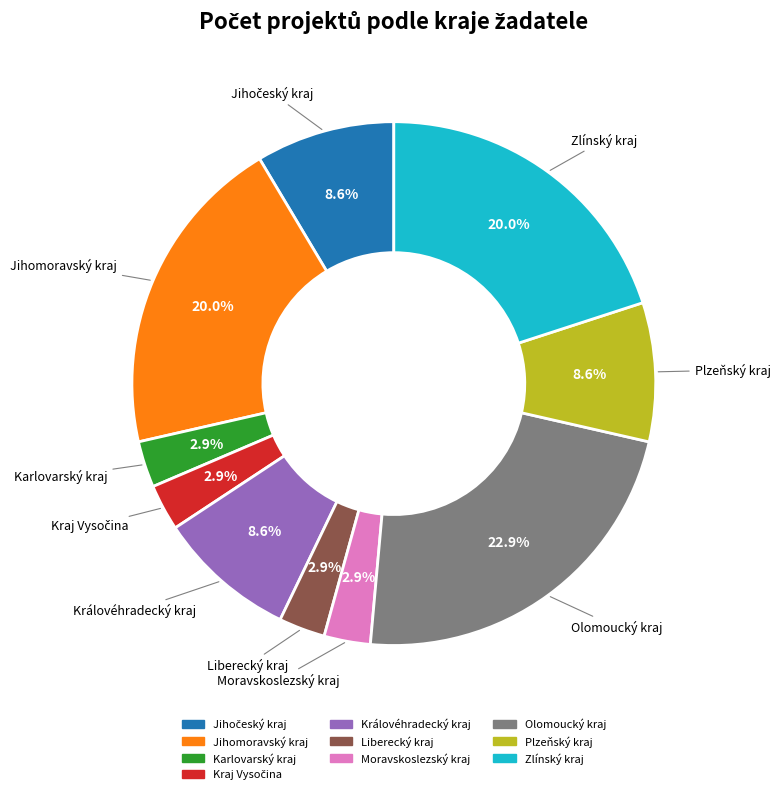

How many segments does this pie chart have?

10